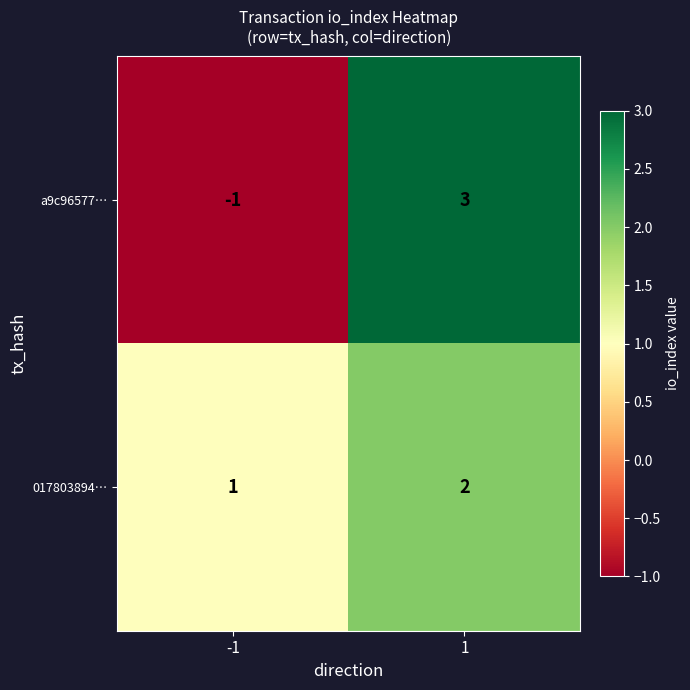

What is the maximum value shown in the chart?

3